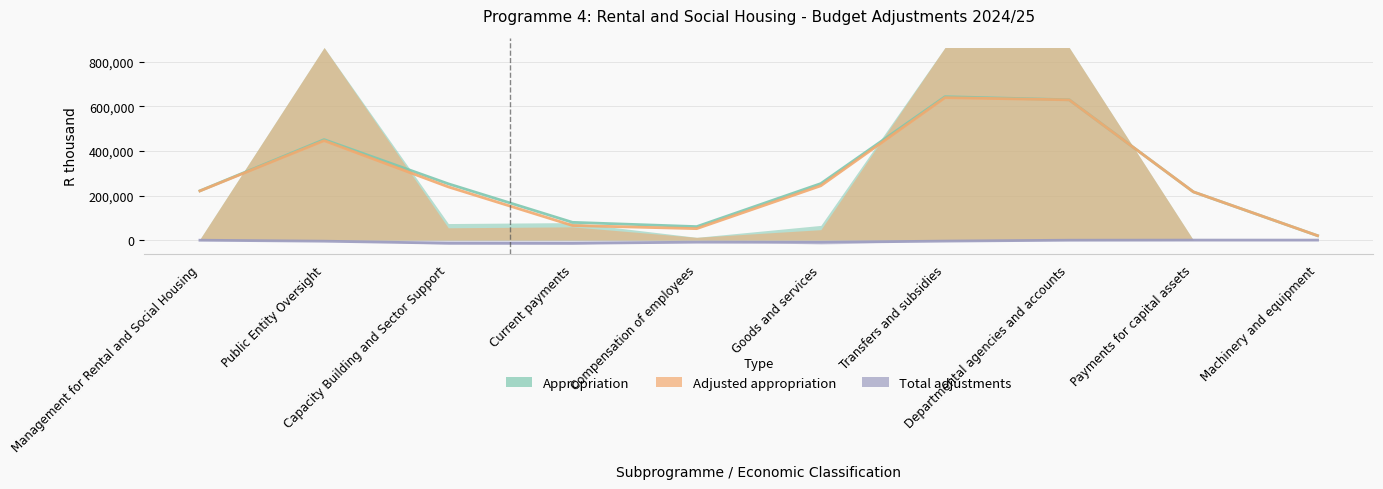

What is the label of the 10th point from the left?

Machinery and equipment